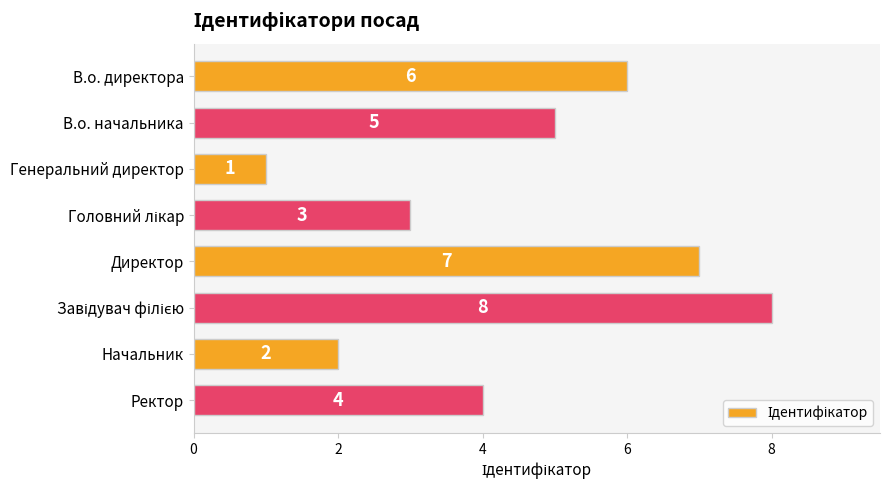

What is the change in value from Директор to Ректор?

-3